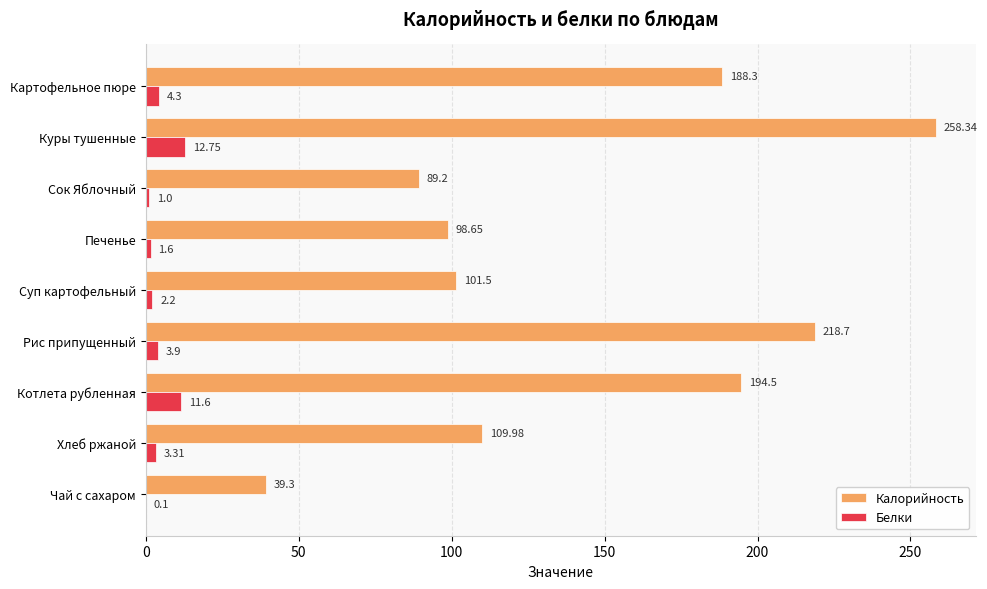

What is the sum of the Белки values at Печенье and Суп картофельный?

3.8